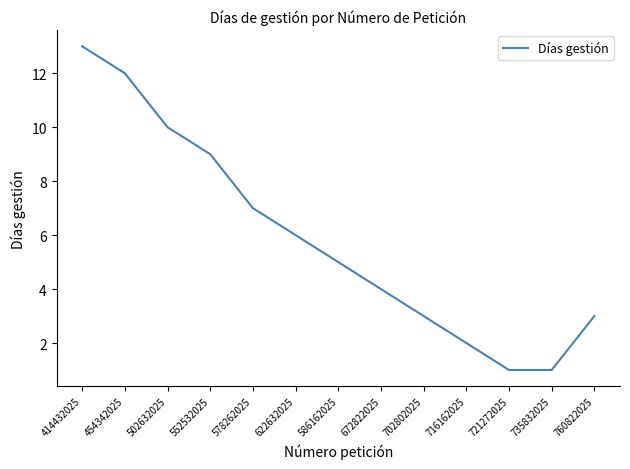

Is it true that the value at 760822025 is 3?

True